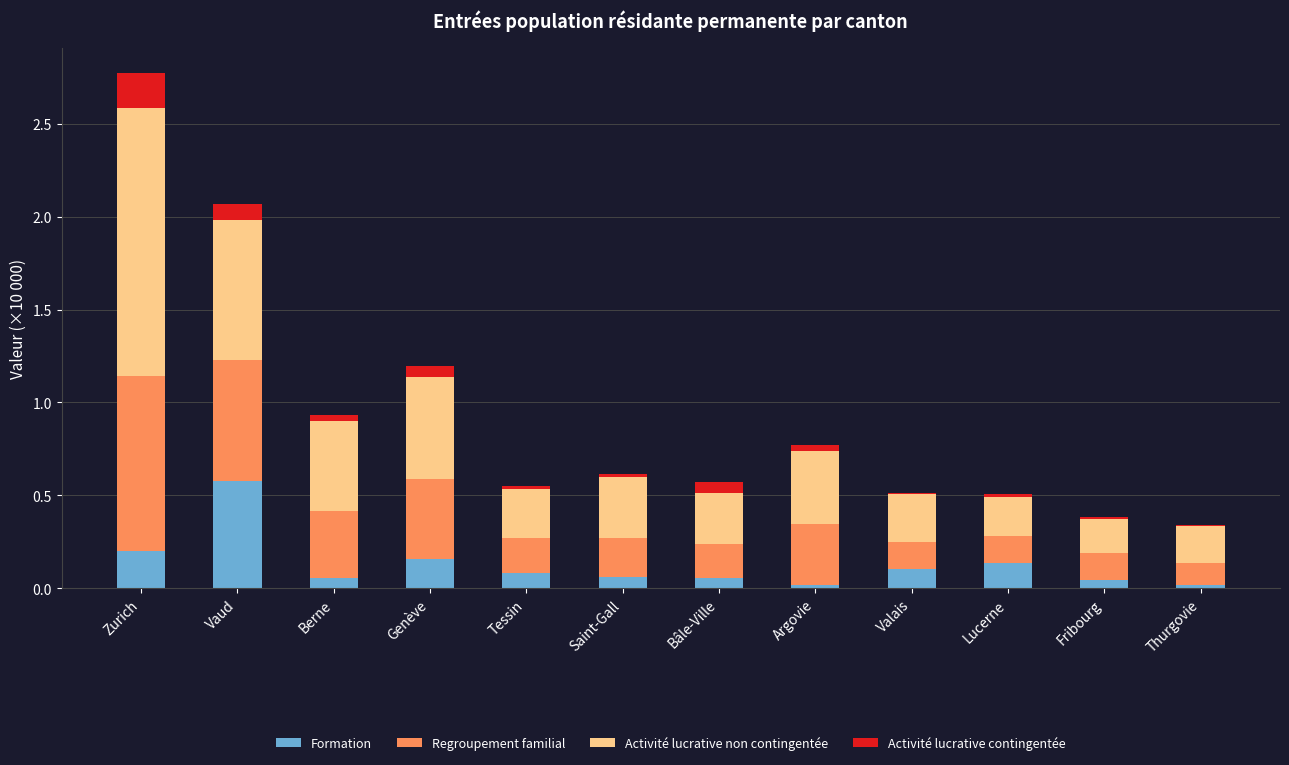

Are the bars grouped side by side (vs. stacked)?

No